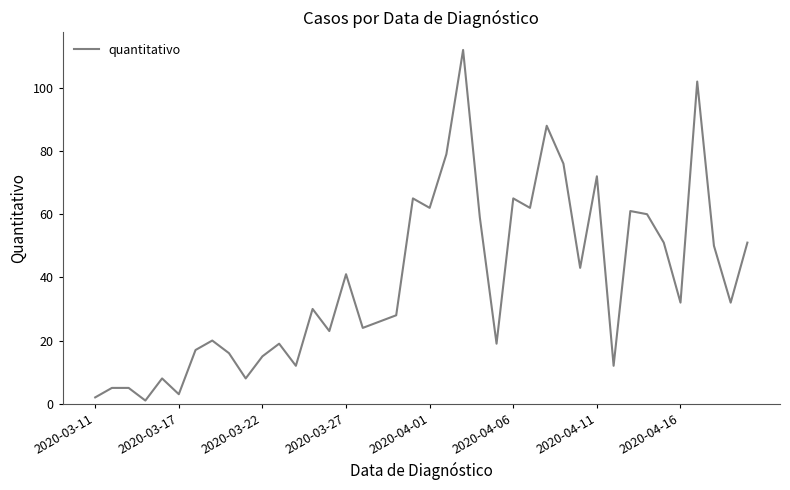

What is the greatest value displayed?

112